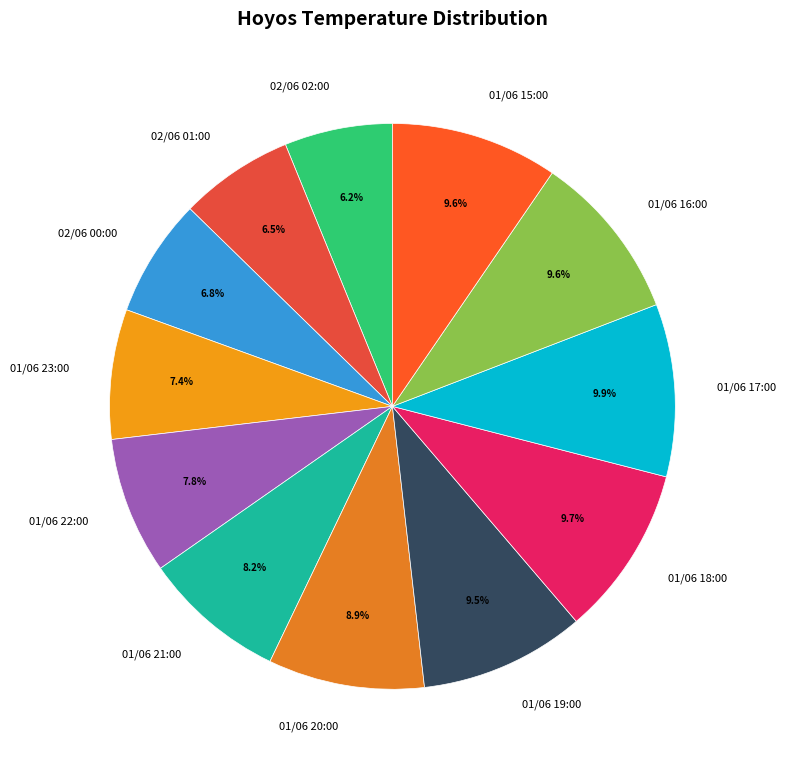

The 01/06 15:00 slice represents 10% of the pie. True or false?

True